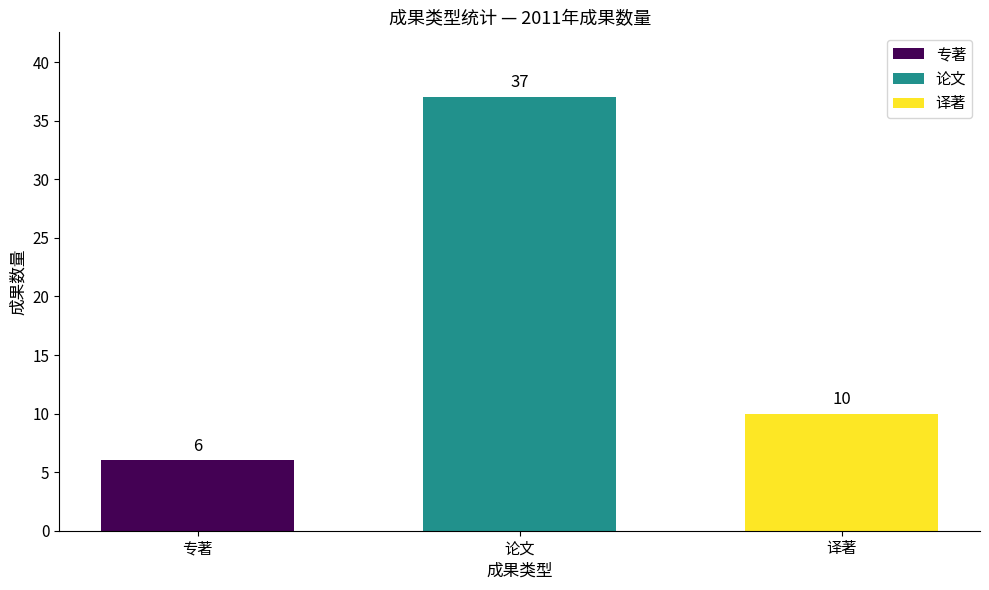

Which series has the widest spread of values?

专著